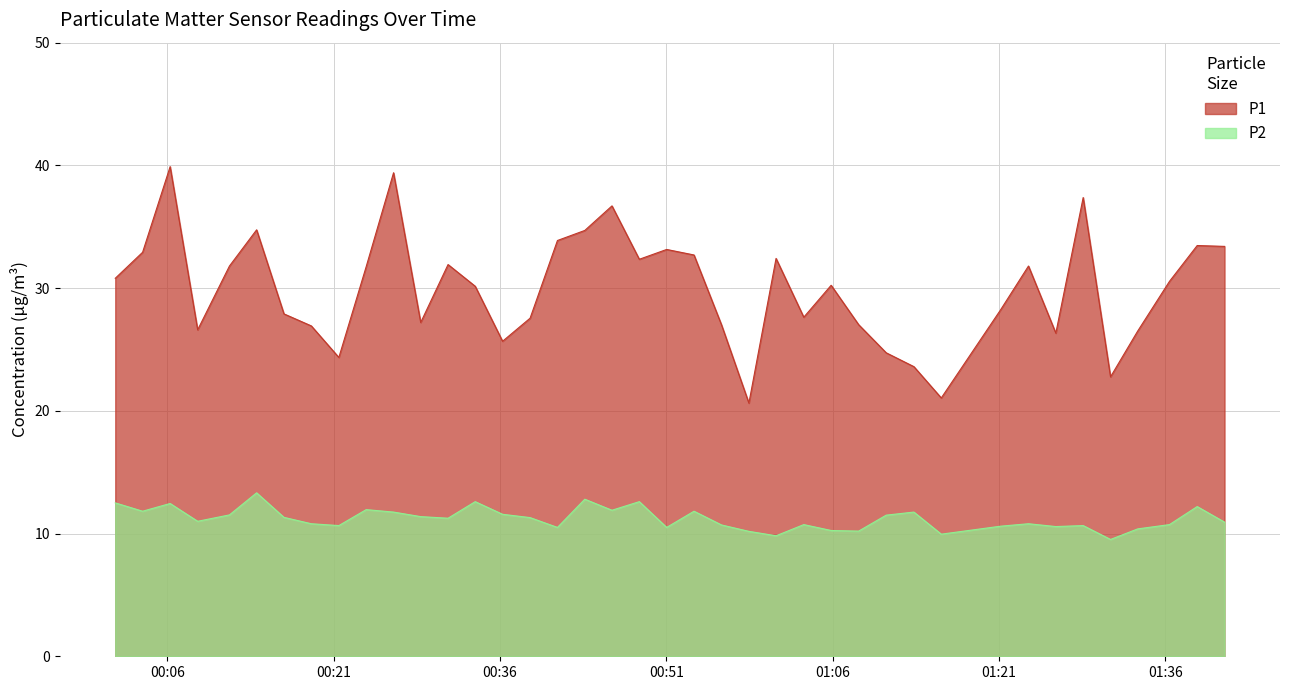

List the series in order of their overall mean, highest first.

P1, P2